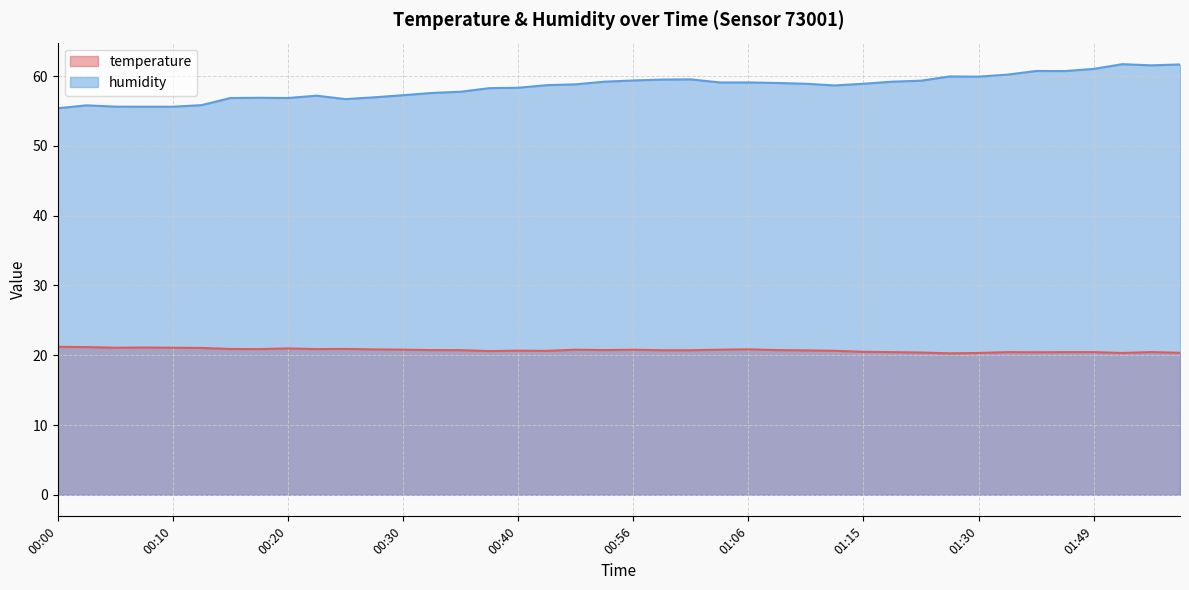

At which label does temperature reach its peak?

00:00